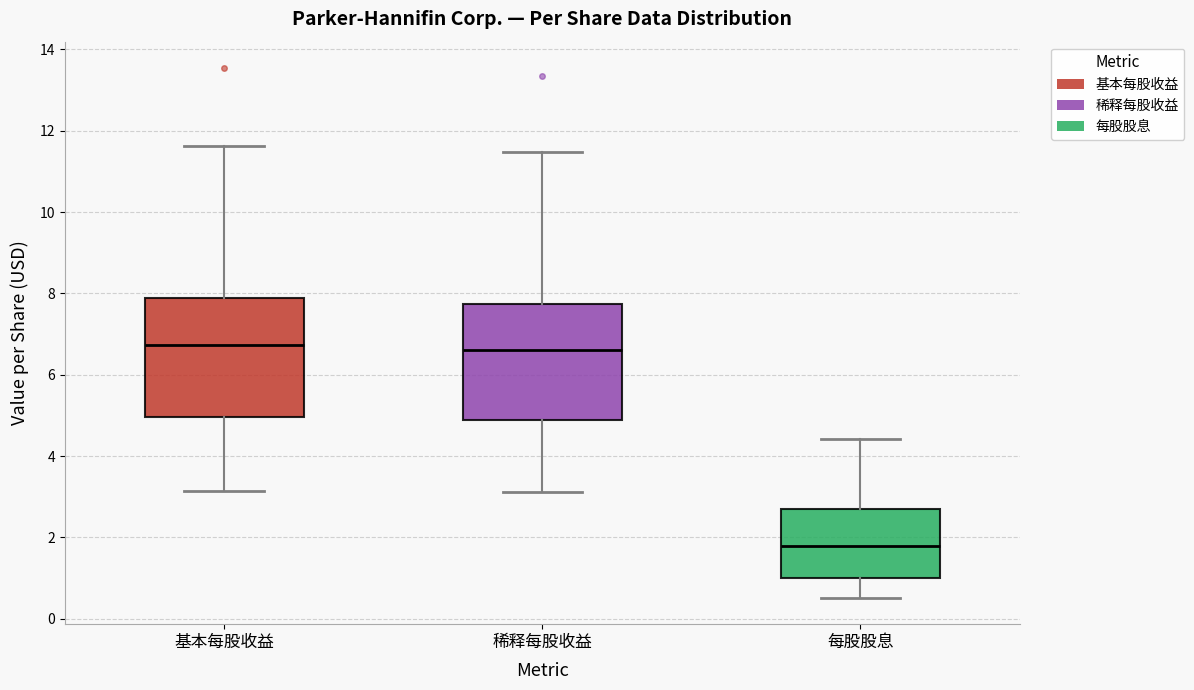

Reading left to right, read every box against the y-axis: the position of its median line, the range the box covers, and the ends of its whiskers. The values are not printed on the chart, so give them approximately, as read against the axis.

基本每股收益: median 6.8, box 5.0 to 7.8, whiskers 3.2 to 11.6
稀释每股收益: median 6.6, box 4.8 to 7.8, whiskers 3.2 to 11.4
每股股息: median 1.8, box 1.0 to 2.8, whiskers 0.6 to 4.4